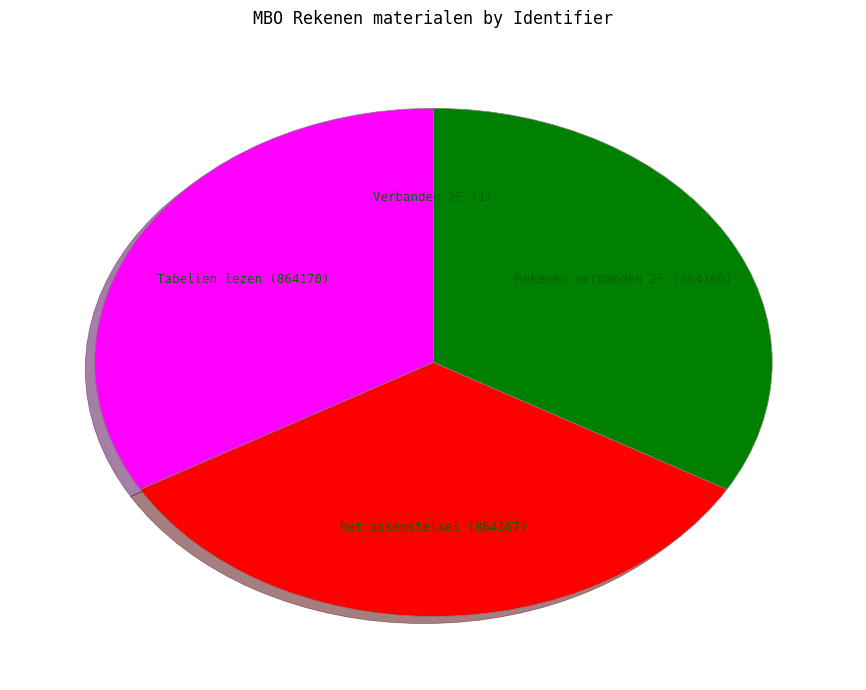

The Tabellen lezen slice represents 33% of the pie. True or false?

True